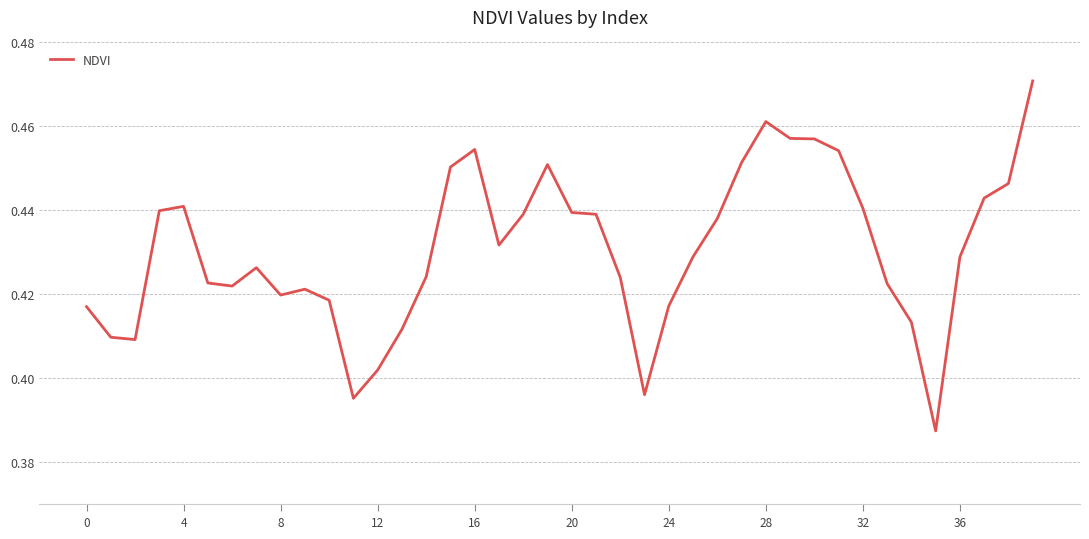

Reading left to right, transcribe all the data shown in this chart.

0.4	0.4	0.4	0.4	0.4	0.4	0.4	0.4	0.4	0.4	0.4	0.4	0.4	0.4	0.4	0.5	0.5	0.4	0.4	0.5	0.4	0.4	0.4	0.4	0.4	0.4	0.4	0.5	0.5	0.5	0.5	0.5	0.4	0.4	0.4	0.4	0.4	0.4	0.4	0.5